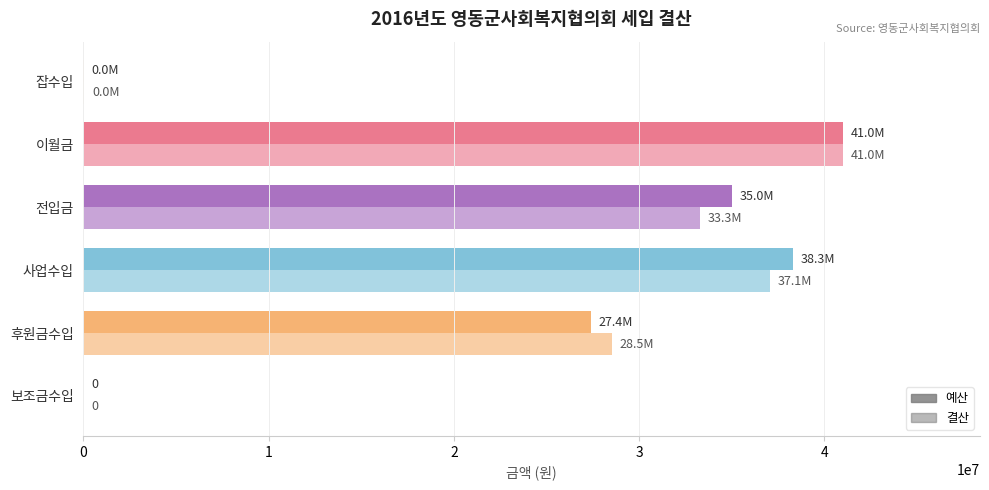

Count the number of data series in this chart.

2